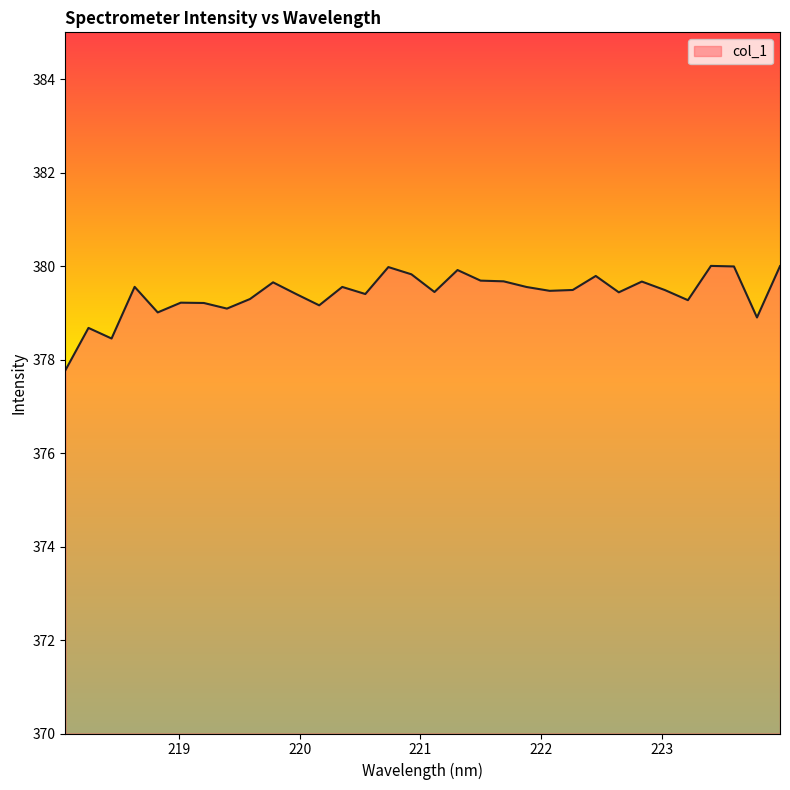

How many lines are shown in the chart?

1